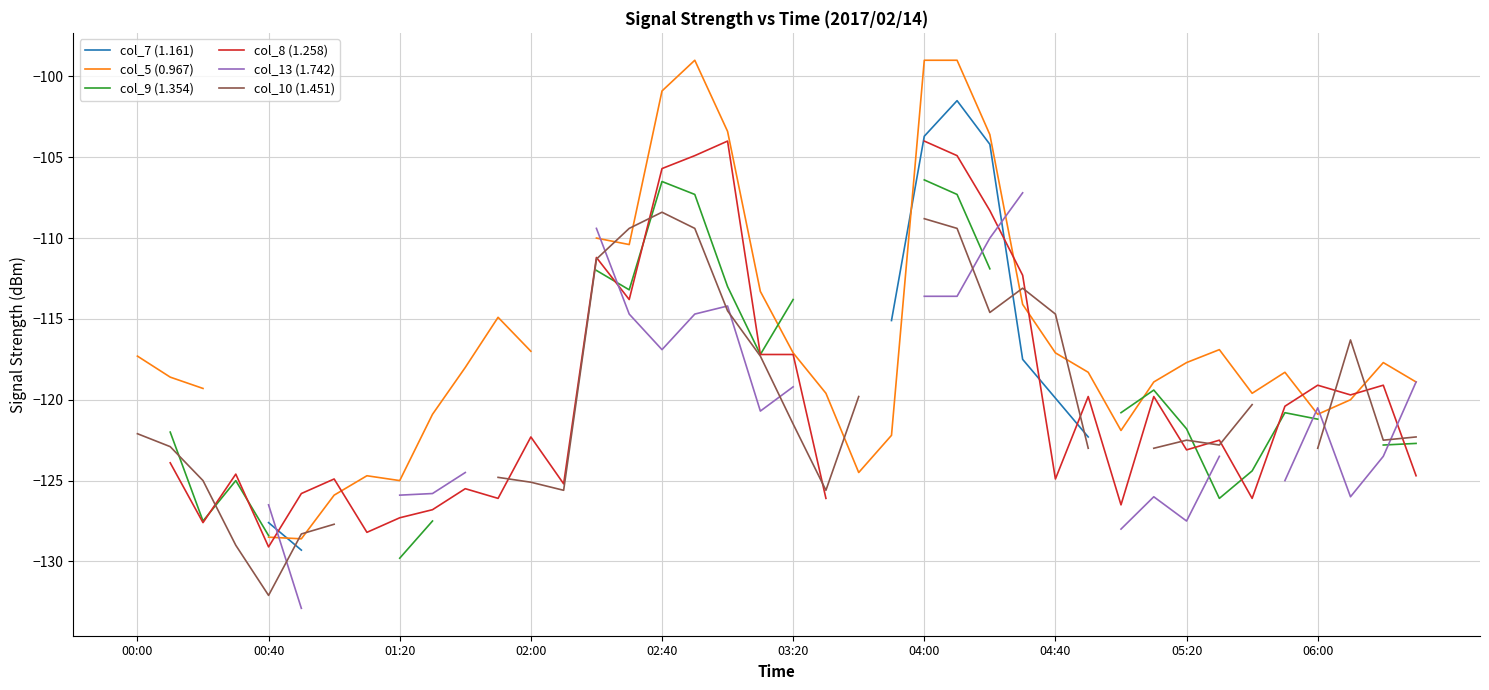

True or false: col_9 (1.354) and col_7 (1.161) intersect in this chart.

False